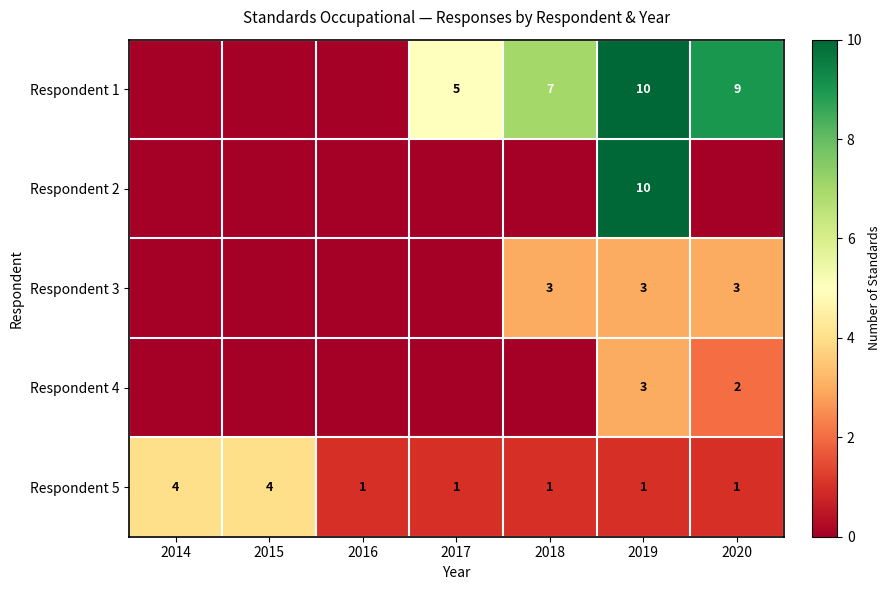

What is the maximum value shown in the chart?

10